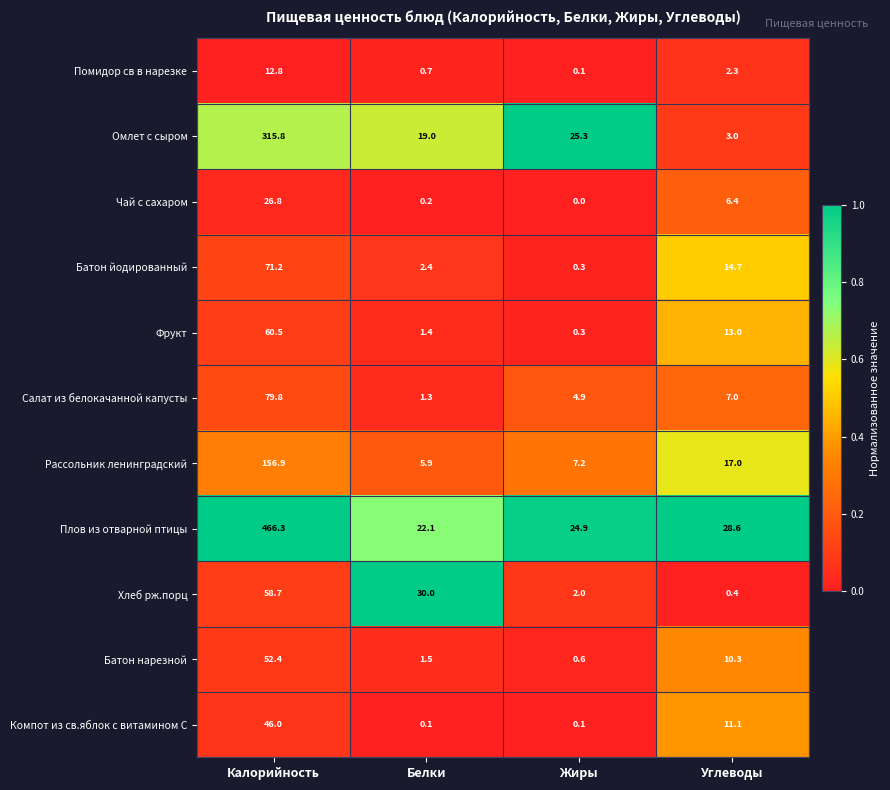

Is it true that Компот из св.яблок с витамином С equals 70.6 at Калорийность?

False